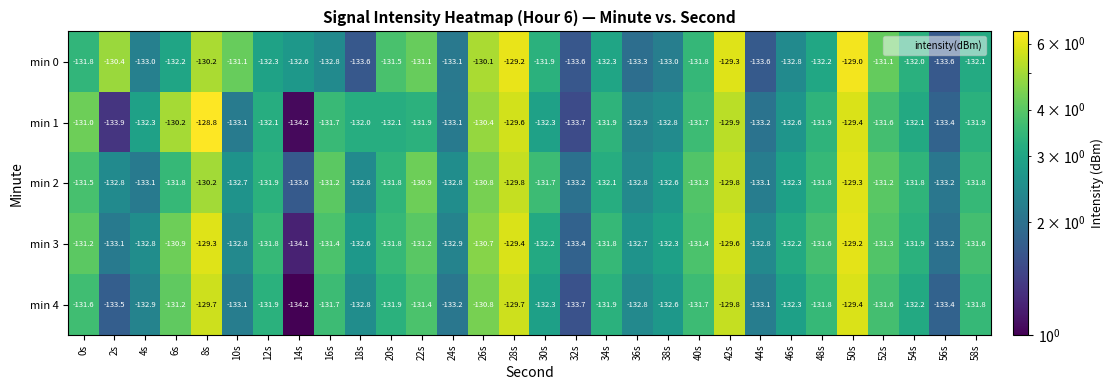

What is the total value across all series at 6s?

-656.3